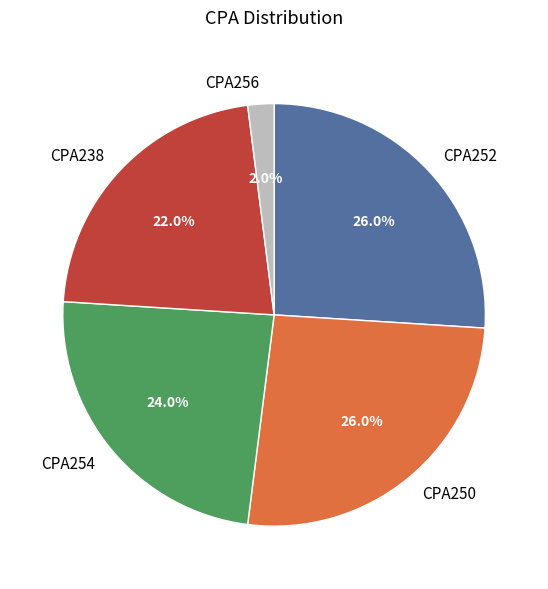

How many slices are in this pie chart?

5